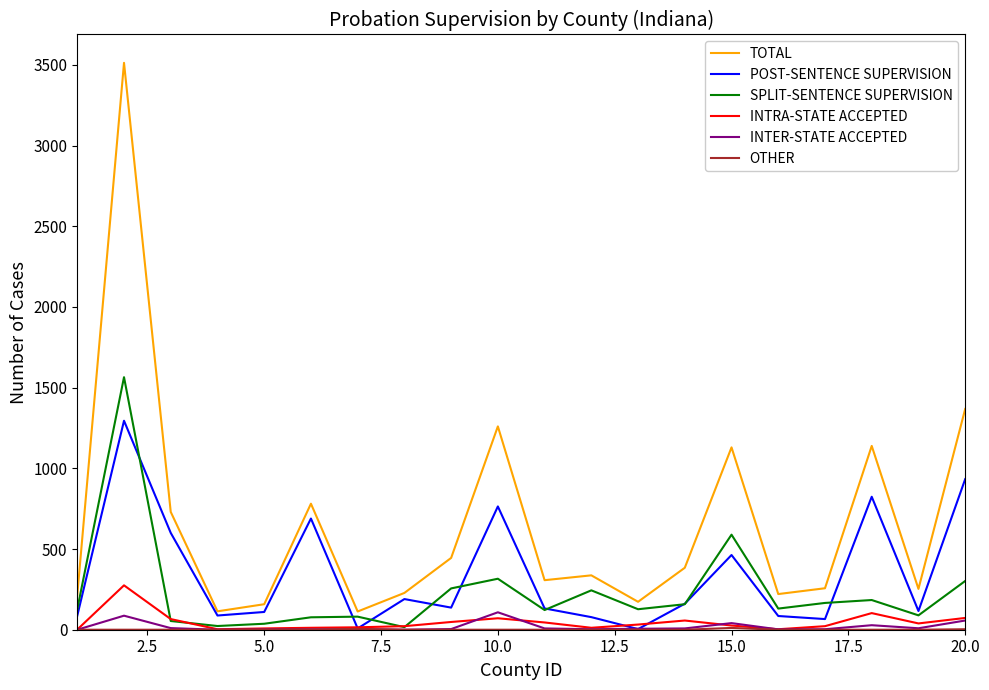

Which series has the largest total across all categories?

TOTAL